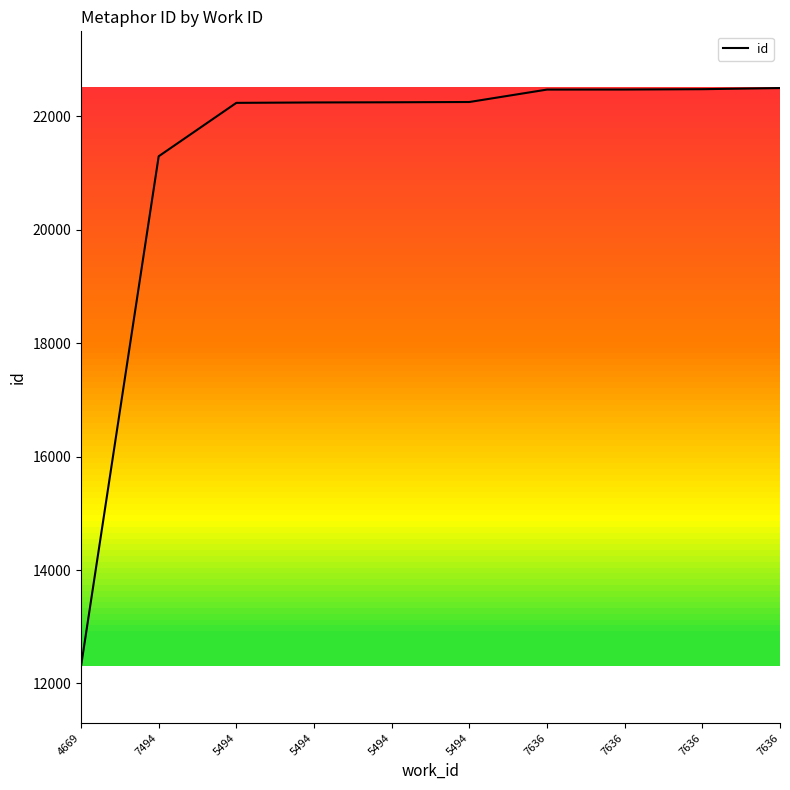

What is the label of the 8th point from the left?

7636